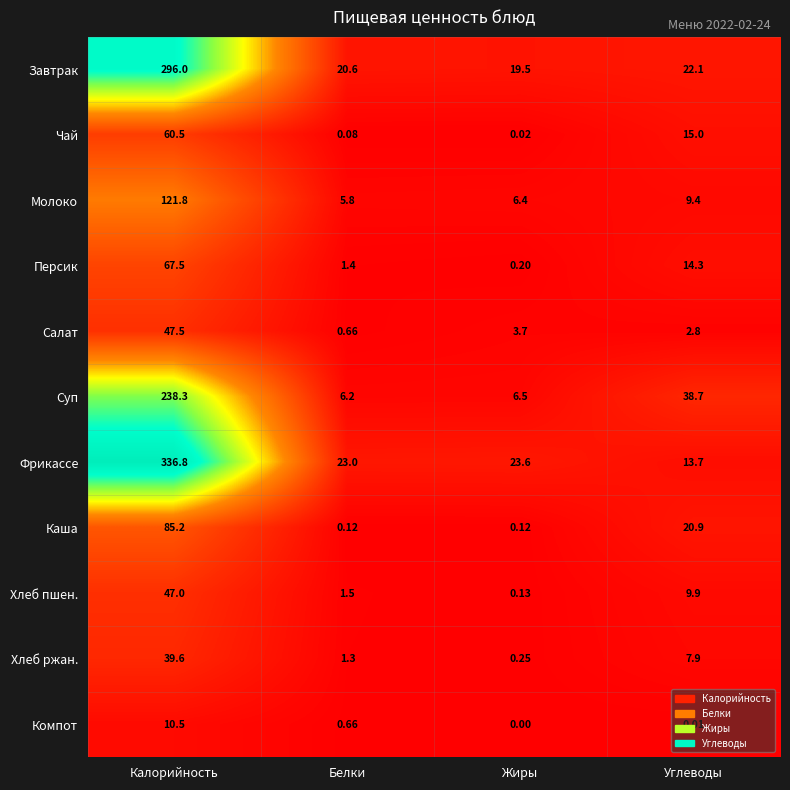

Is the value of Хлеб ржан. at Калорийность greater than the value of Завтрак at Жиры?

Yes